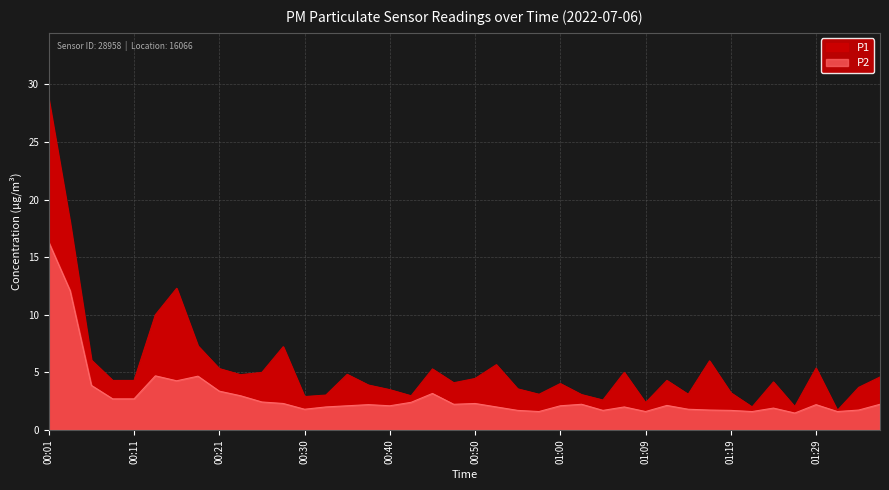

What is the sum of the P2 values at 00:57 and 00:33?

3.6